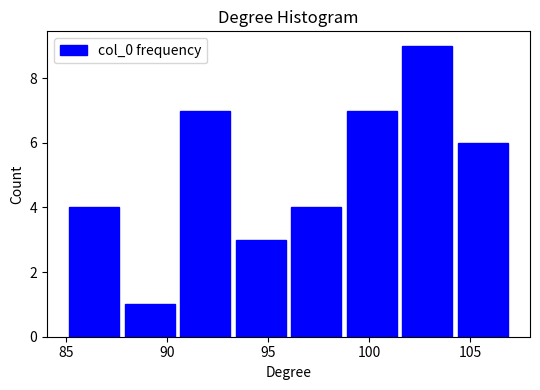

Over which range of the x-axis is the bar tallest?

101.50 to 104.25